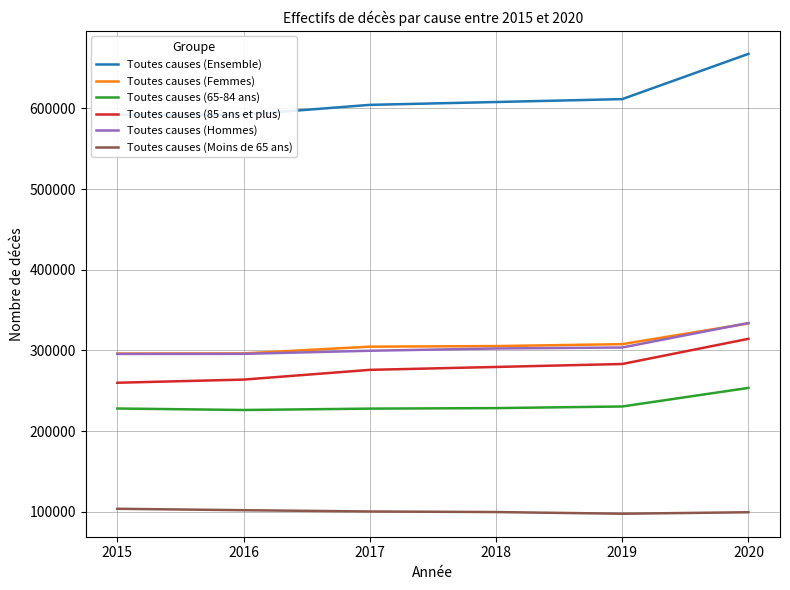

Which category has the lowest value across all series?

2019